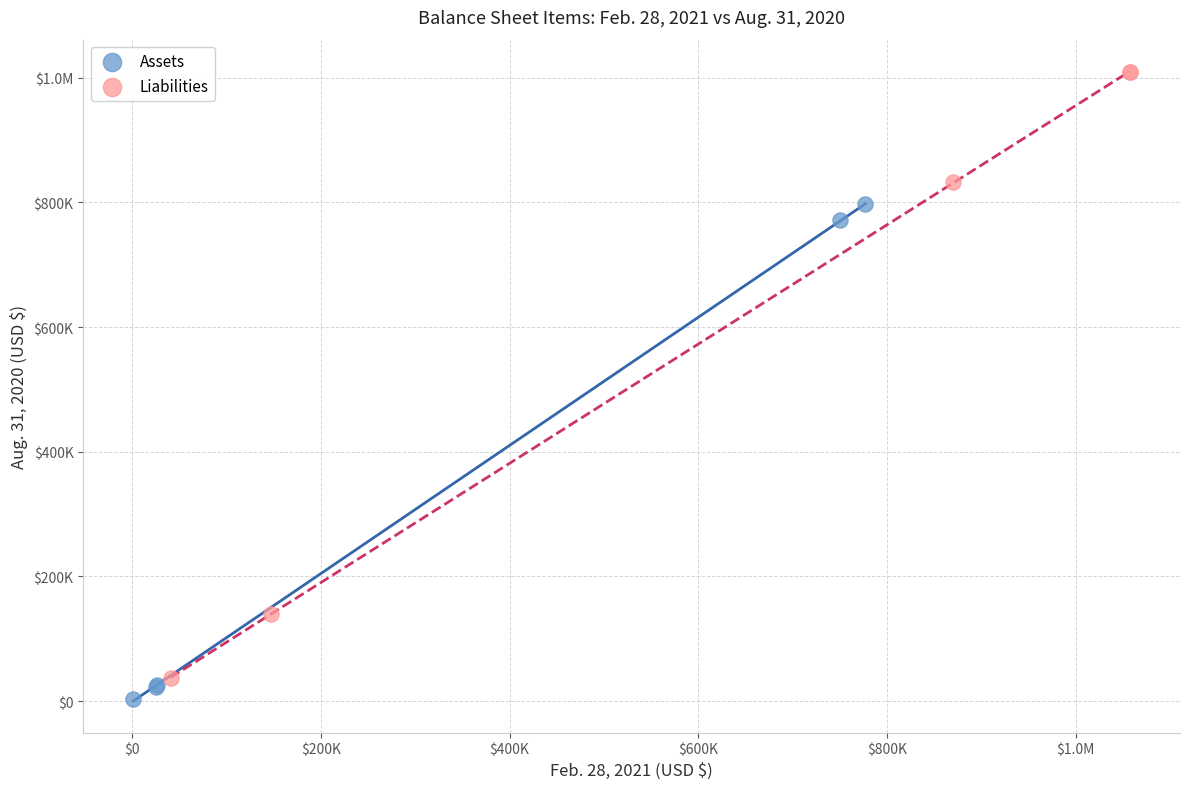

What are all the series names shown in the legend?

Assets, Liabilities